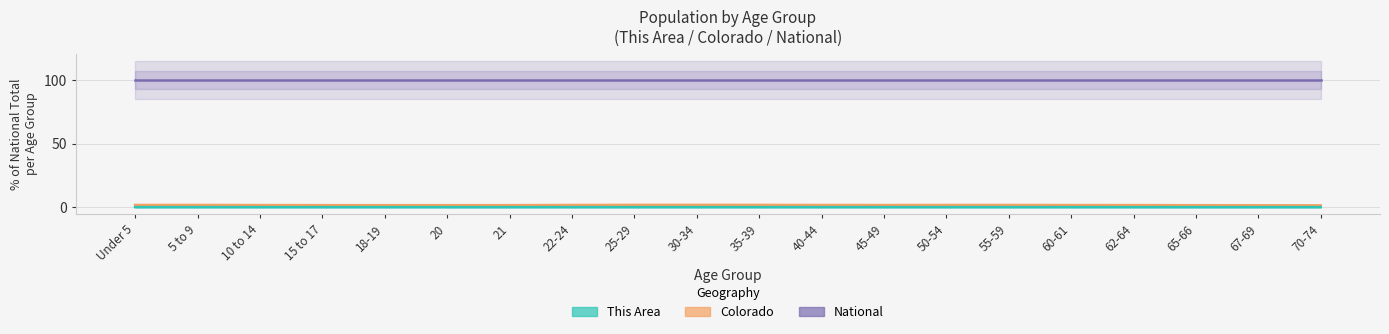

True or false: This Area and Colorado cross at least once.

False